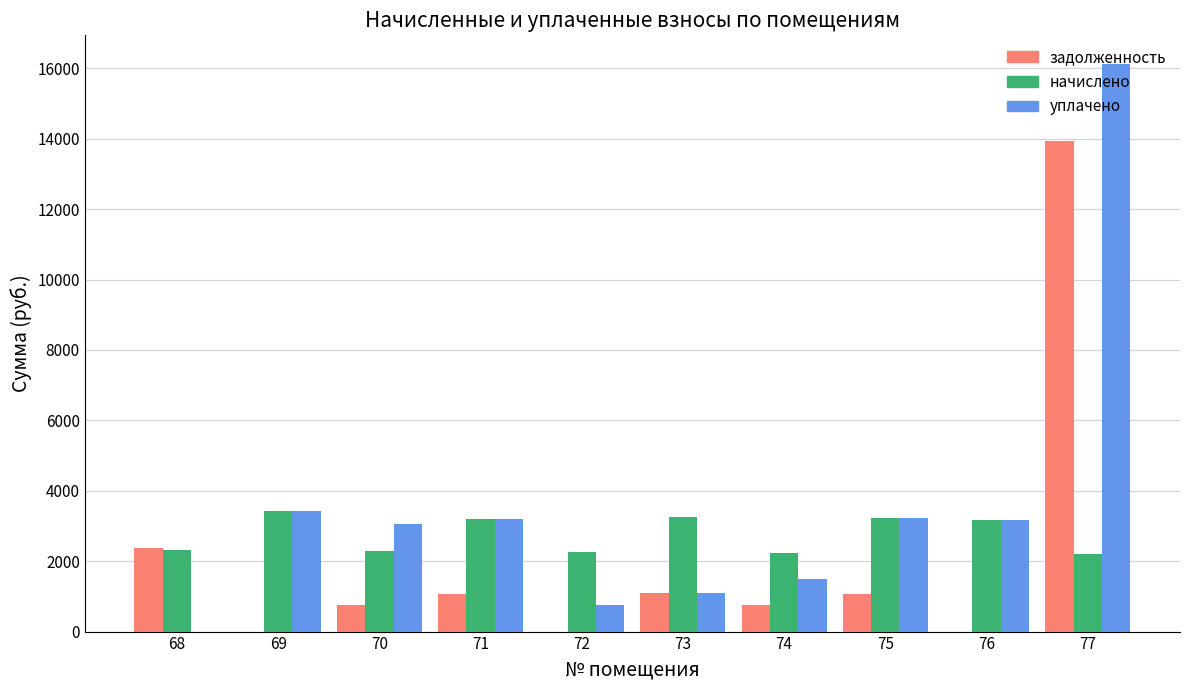

The value of уплачено at 71 is 4791.7. True or false?

False